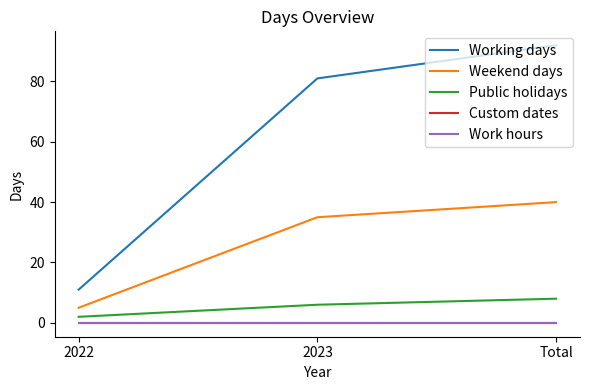

Is this an area chart (filled region under the line)?

No